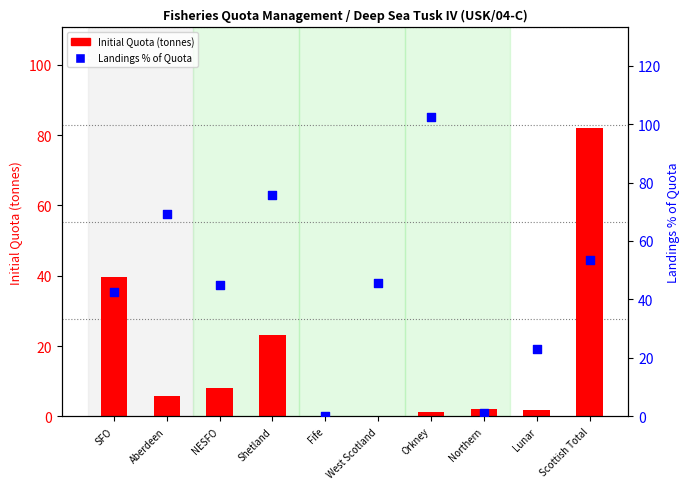

At how many categories does at least one series exceed 46?

4